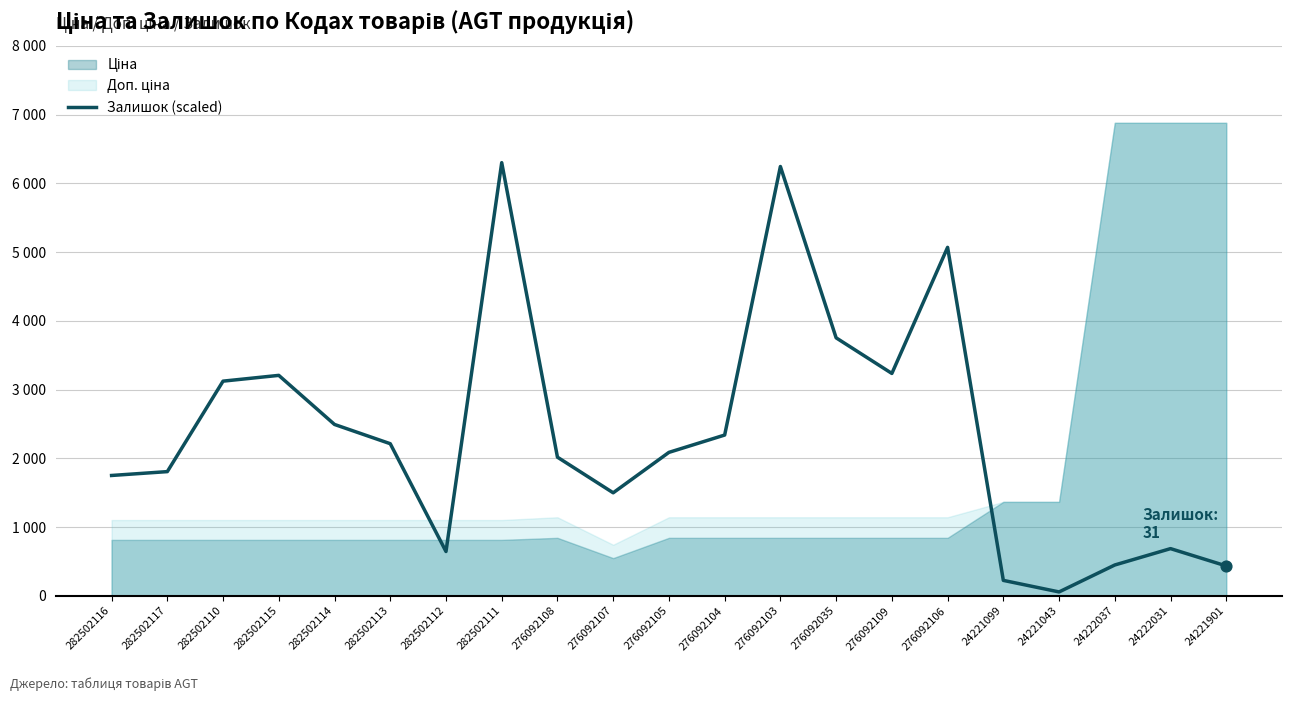

What is the ratio of the value at 282502111 to the value at 276092106?

1.2